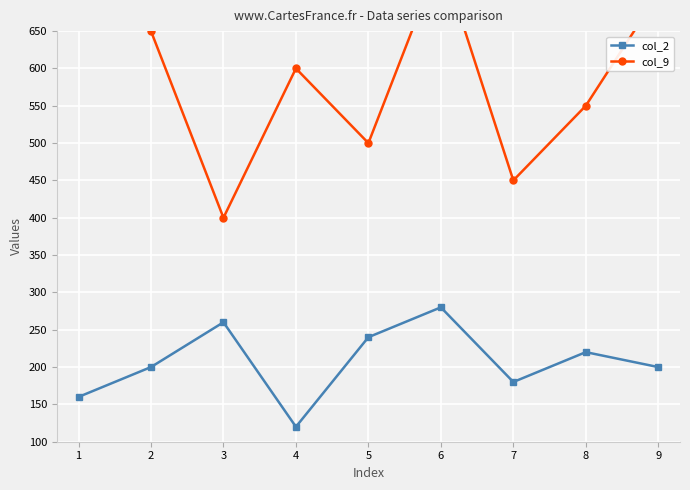

How many interior local valleys does the col_2 series have?

2